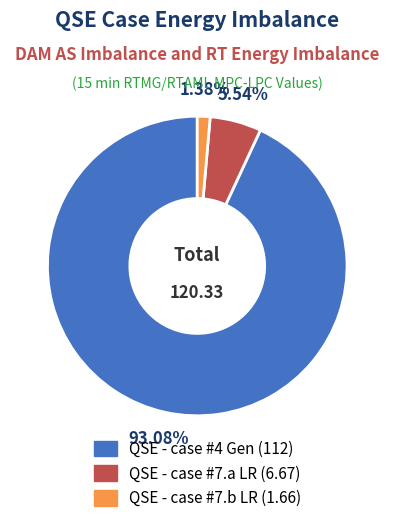

Between QSE - case #4 Gen and QSE - case #7.b LR, which is larger?

QSE - case #4 Gen